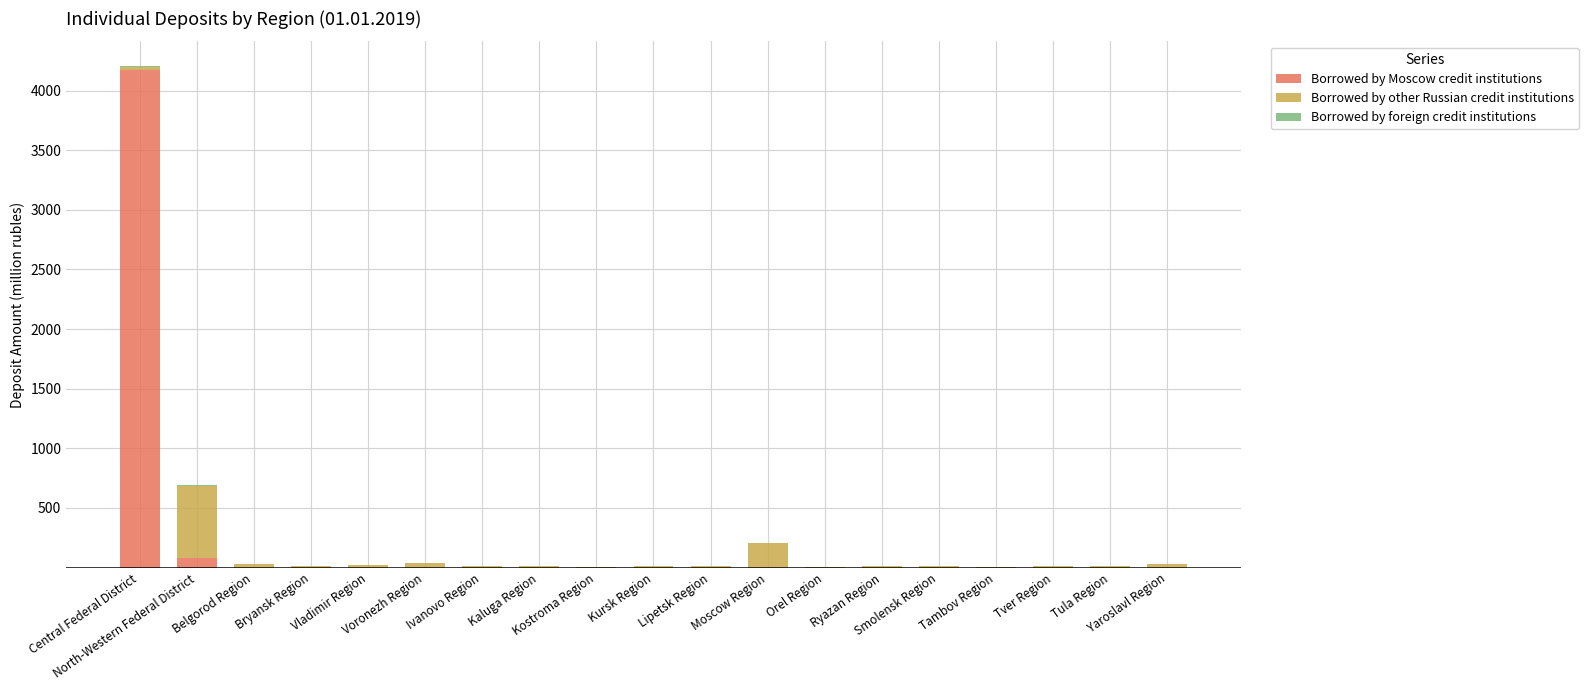

How many series are shown in this chart?

3